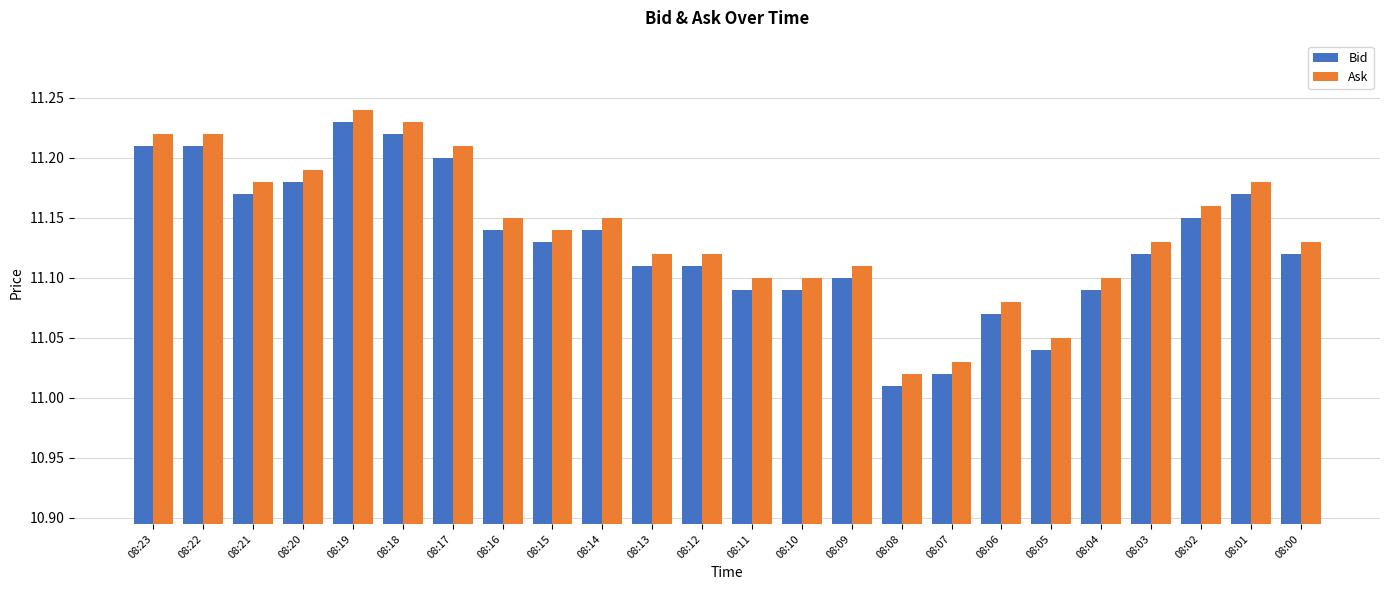

Which category has the lowest value in the Bid series?

08:08